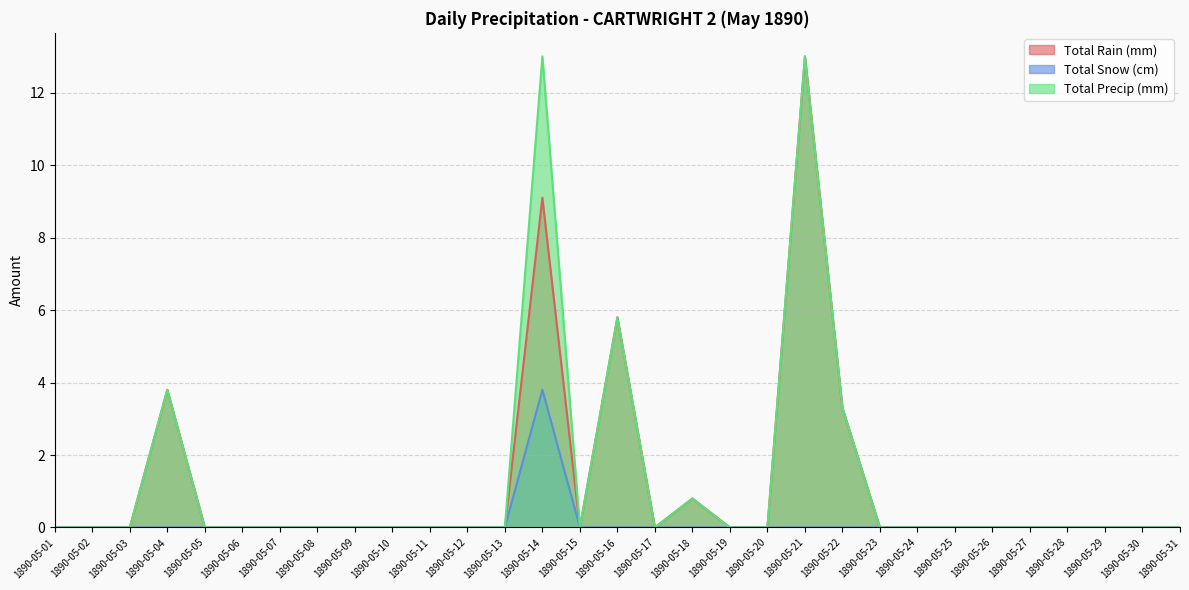

What are all the series names shown in the legend?

Total Rain (mm), Total Snow (cm), Total Precip (mm)